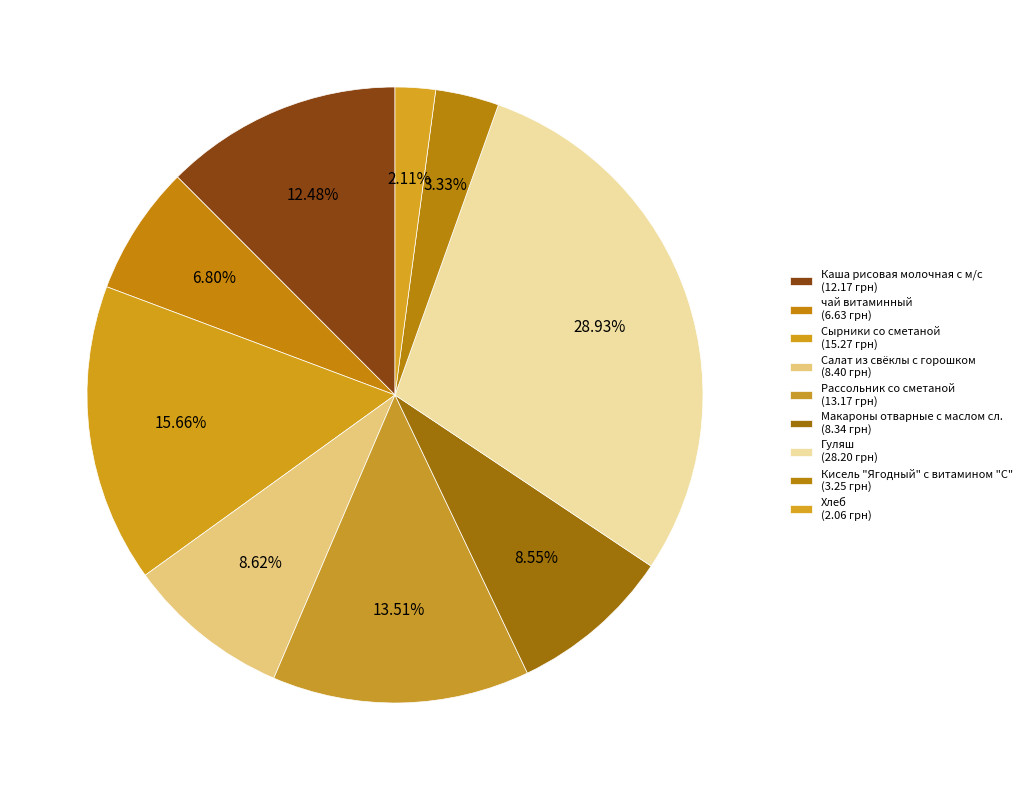

Does Салат из свёклы с горошком account for over 50% of the chart?

No